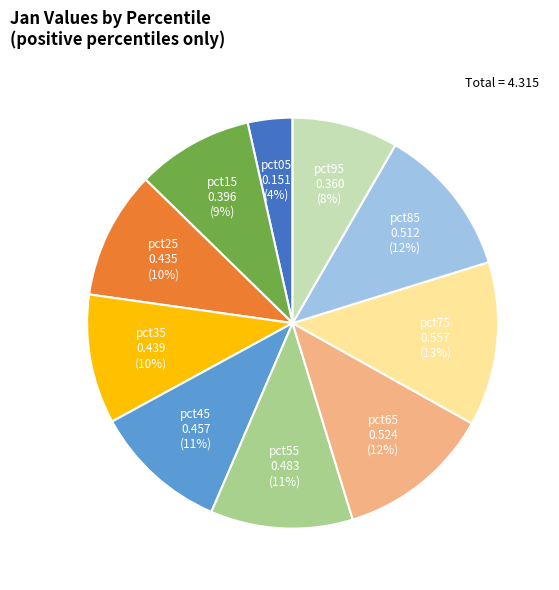

To the nearest percent, what is the average slice percentage?

10%